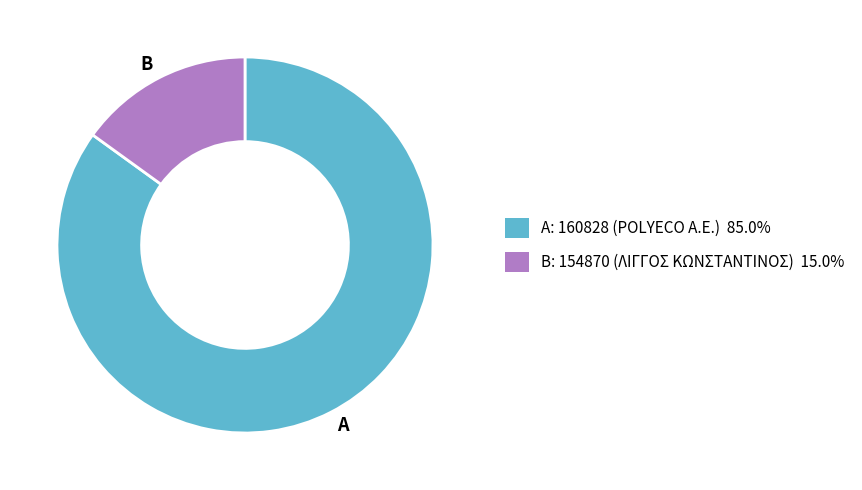

What is the largest slice in the pie chart?

A